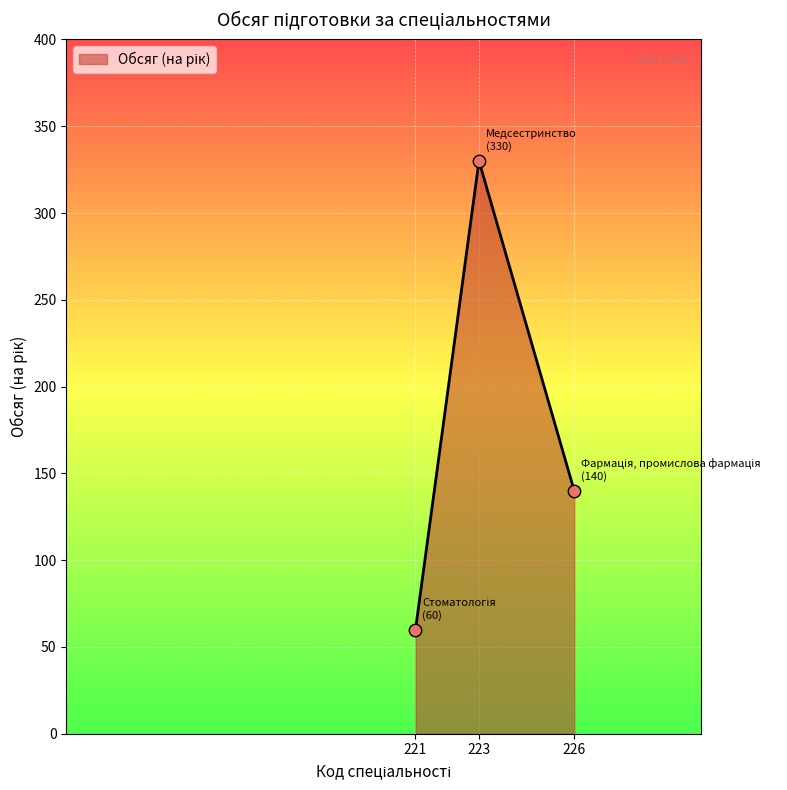

Approximately how many times larger is the value at 221 compared to 223?

0.2